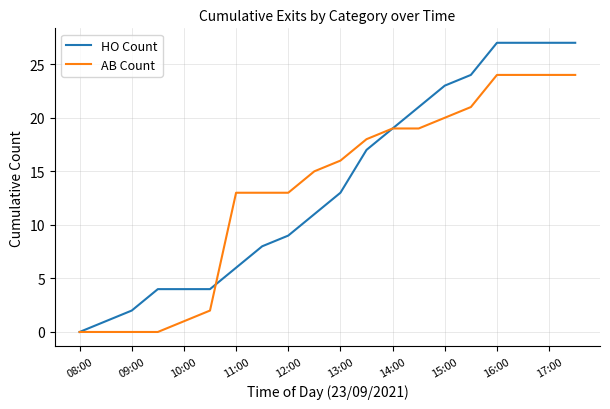

Reading right to left, list all the values displayed in this chart.

HO Count: 27	27	27	27	24	23	21	19	17	13	11	9	8	6	4	4	4	2	1	0
AB Count: 24	24	24	24	21	20	19	19	18	16	15	13	13	13	2	1	0	0	0	0